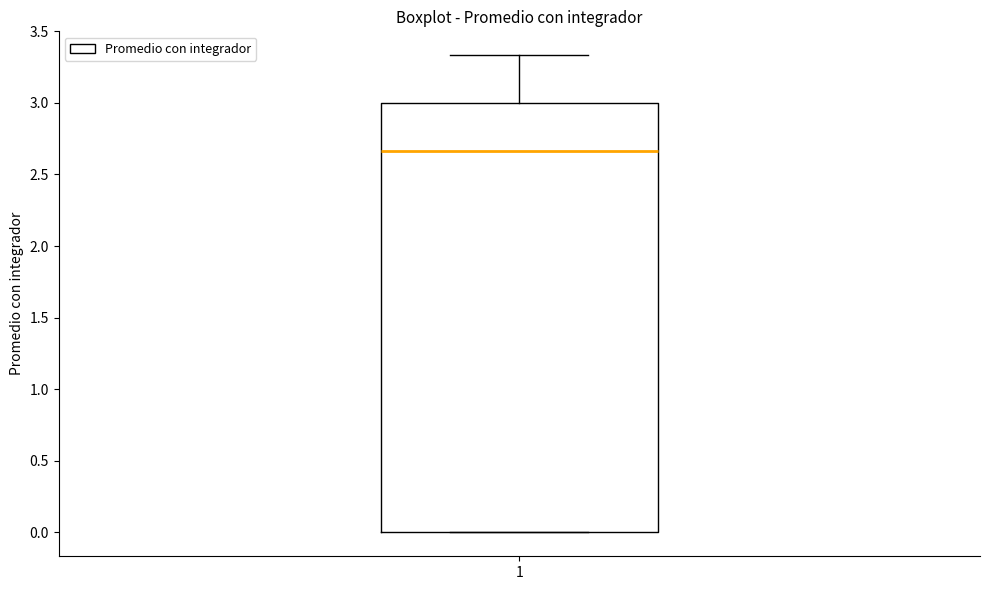

Read this box plot against the y-axis: the position of the median line, the range covered by the box, and the ends of both whiskers. The values are not printed on the chart, so give them approximately, as read against the axis.

median 2.65, box 0.00 to 3.00, whiskers 0.00 to 3.35